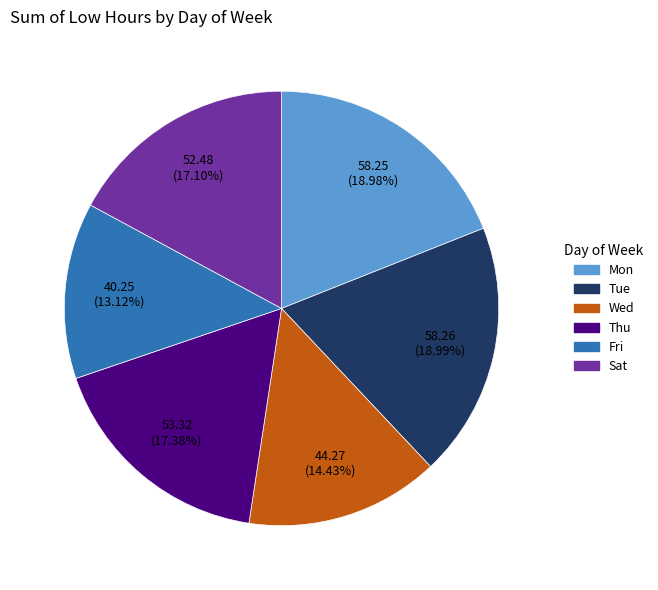

Count the number of slices in the pie.

6